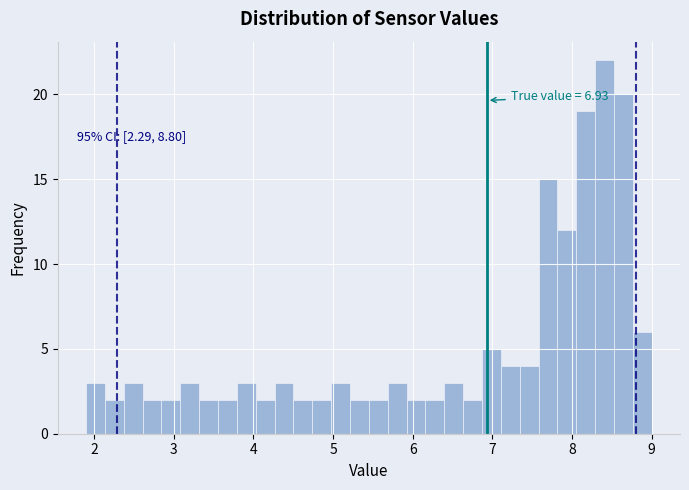

Around what value on the x-axis is the tallest bar? Give the approximate position of its centre, as read against the axis.

8.4